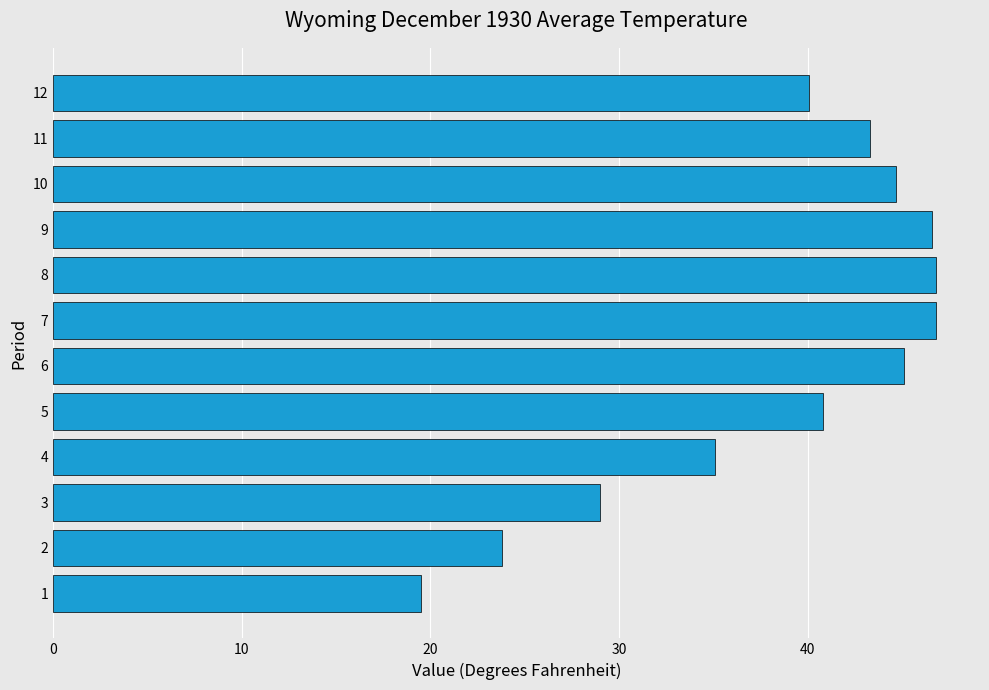

What is the sum of all values?

461.6